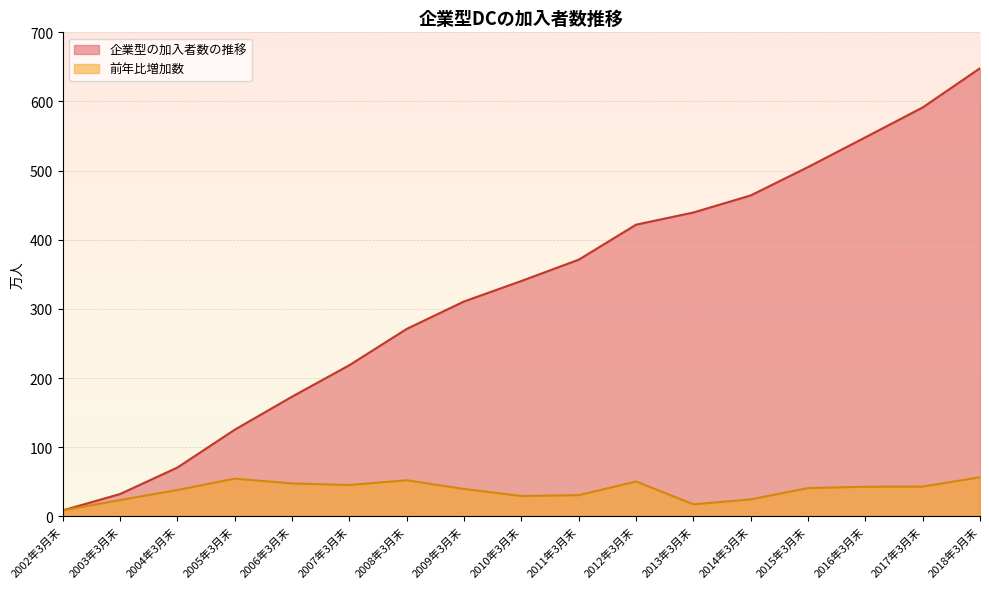

Reading right to left, transcribe all the data shown in this chart.

企業型の加入者数の推移: 2018年3月末=648.1	2017年3月末=591.4	2016年3月末=548.2	2015年3月末=505.2	2014年3月末=464.2	2013年3月末=439.5	2012年3月末=421.9	2011年3月末=371.3	2010年3月末=340.5	2009年3月末=310.9	2008年3月末=271.2	2007年3月末=218.8	2006年3月末=173.3	2005年3月末=125.5	2004年3月末=70.8	2003年3月末=32.5	2002年3月末=8.8
前年比増加数: 2018年3月末=56.7	2017年3月末=43.2	2016年3月末=43.0	2015年3月末=41.0	2014年3月末=24.7	2013年3月末=17.6	2012年3月末=50.6	2011年3月末=30.8	2010年3月末=29.6	2009年3月末=39.7	2008年3月末=52.4	2007年3月末=45.5	2006年3月末=47.8	2005年3月末=54.7	2004年3月末=38.3	2003年3月末=23.7	2002年3月末=8.8